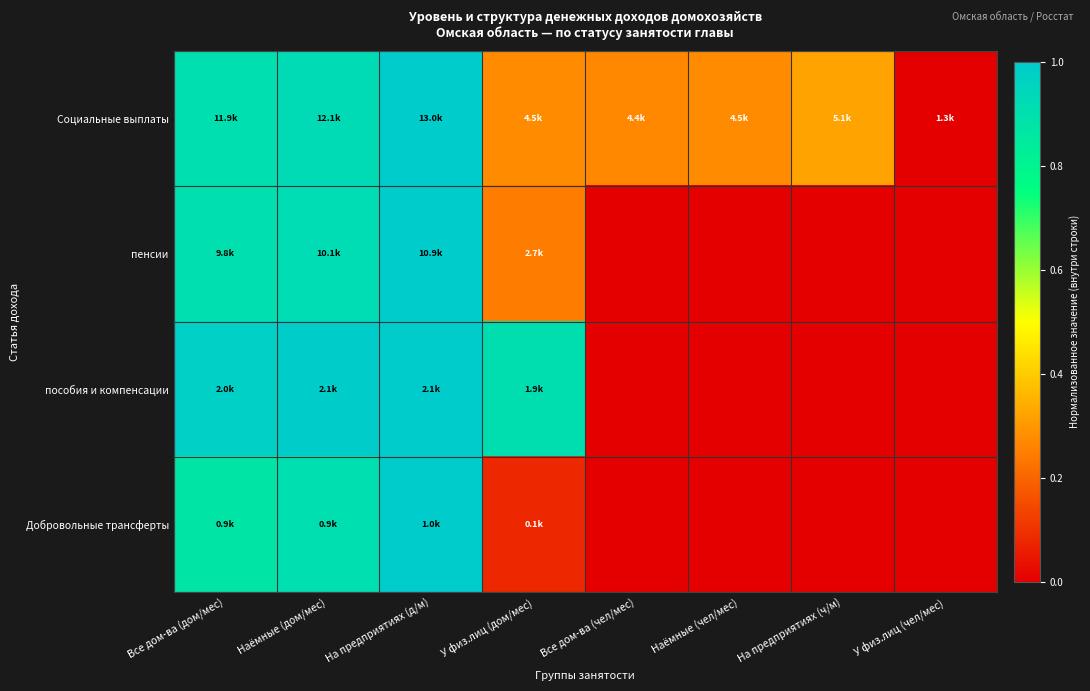

What is the difference between the highest and lowest values at У физ.лиц (дом/мес)?

0.8